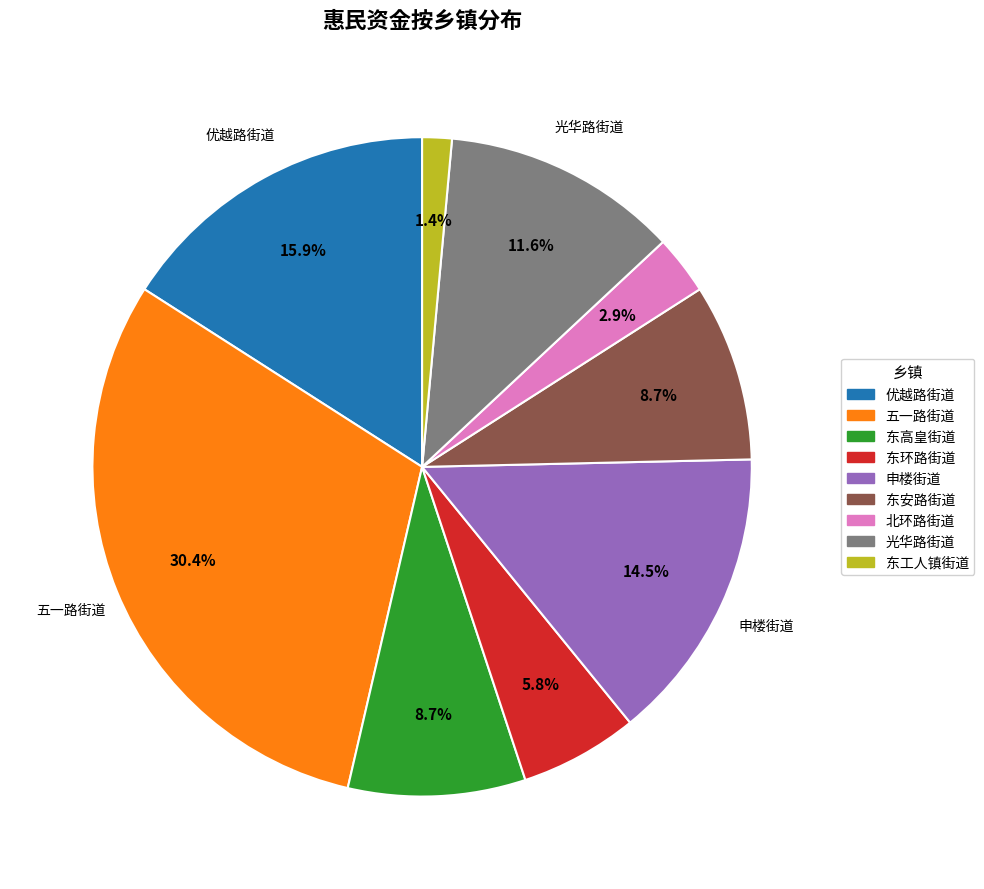

Is it true that 光华路街道 is 21% of the pie?

False